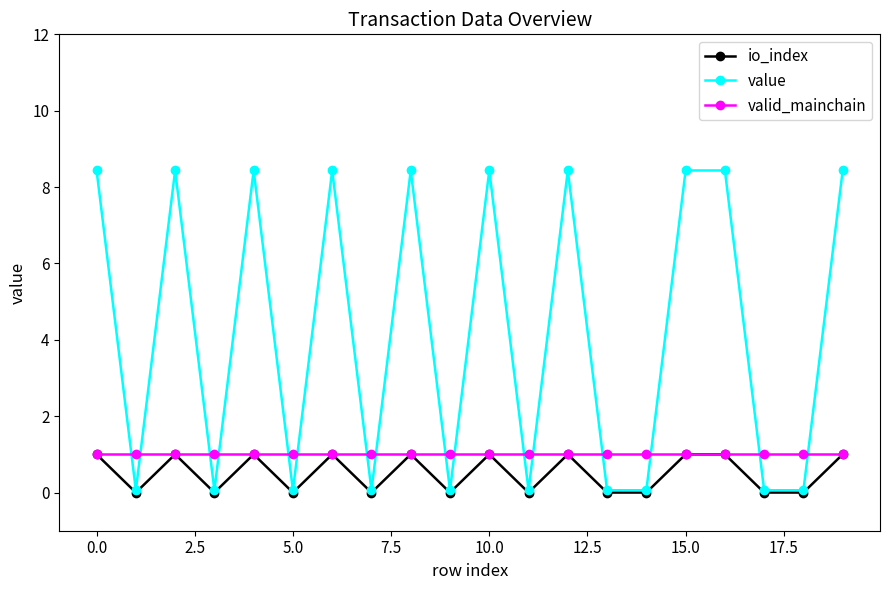

How many intersections are there between valid_mainchain and value?

16